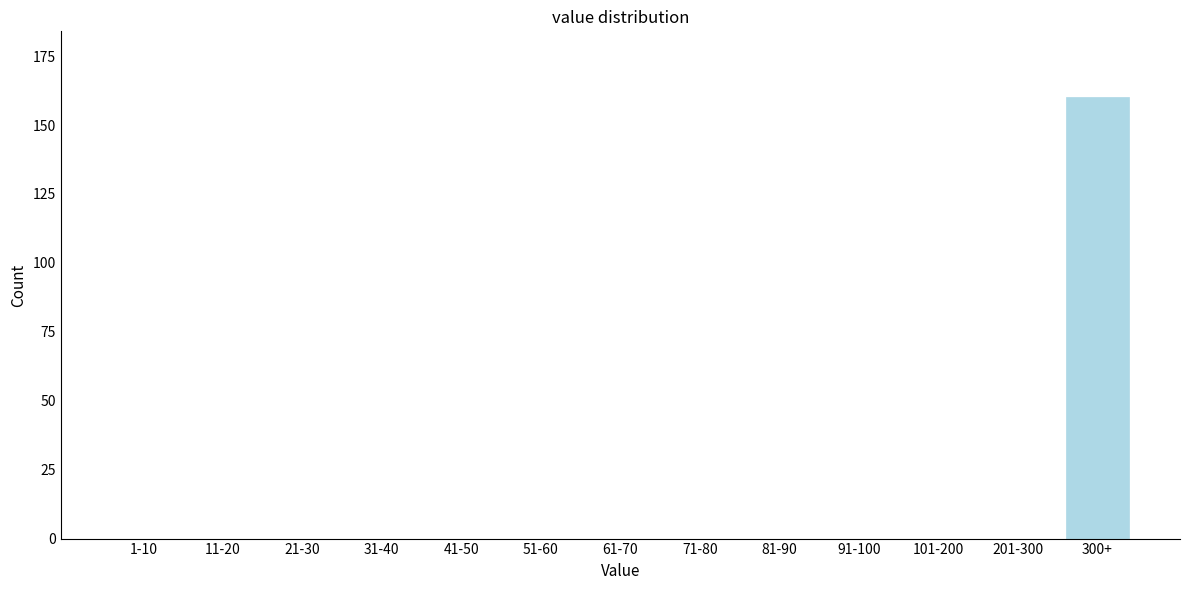

Reading right to left, what are all the values shown in this chart?

300+=160	201-300=0	101-200=0	91-100=0	81-90=0	71-80=0	61-70=0	51-60=0	41-50=0	31-40=0	21-30=0	11-20=0	1-10=0